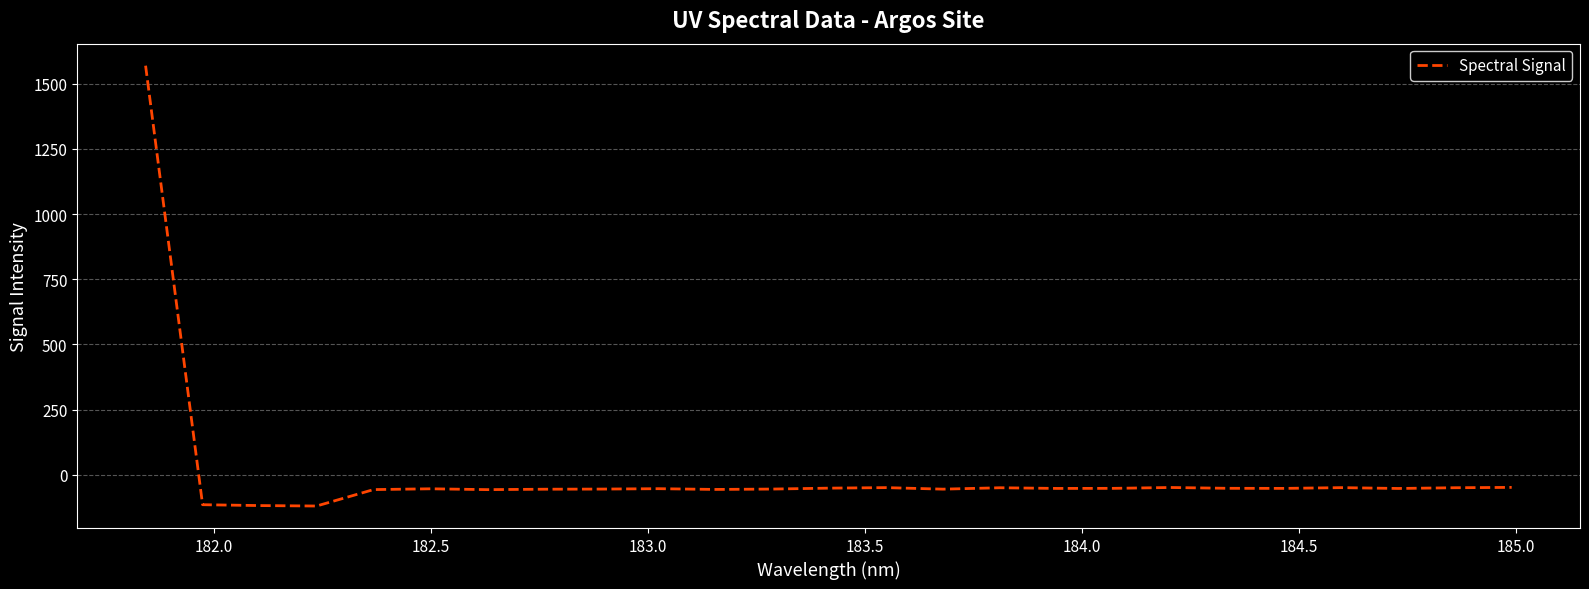

What is the smallest value displayed?

-119.6